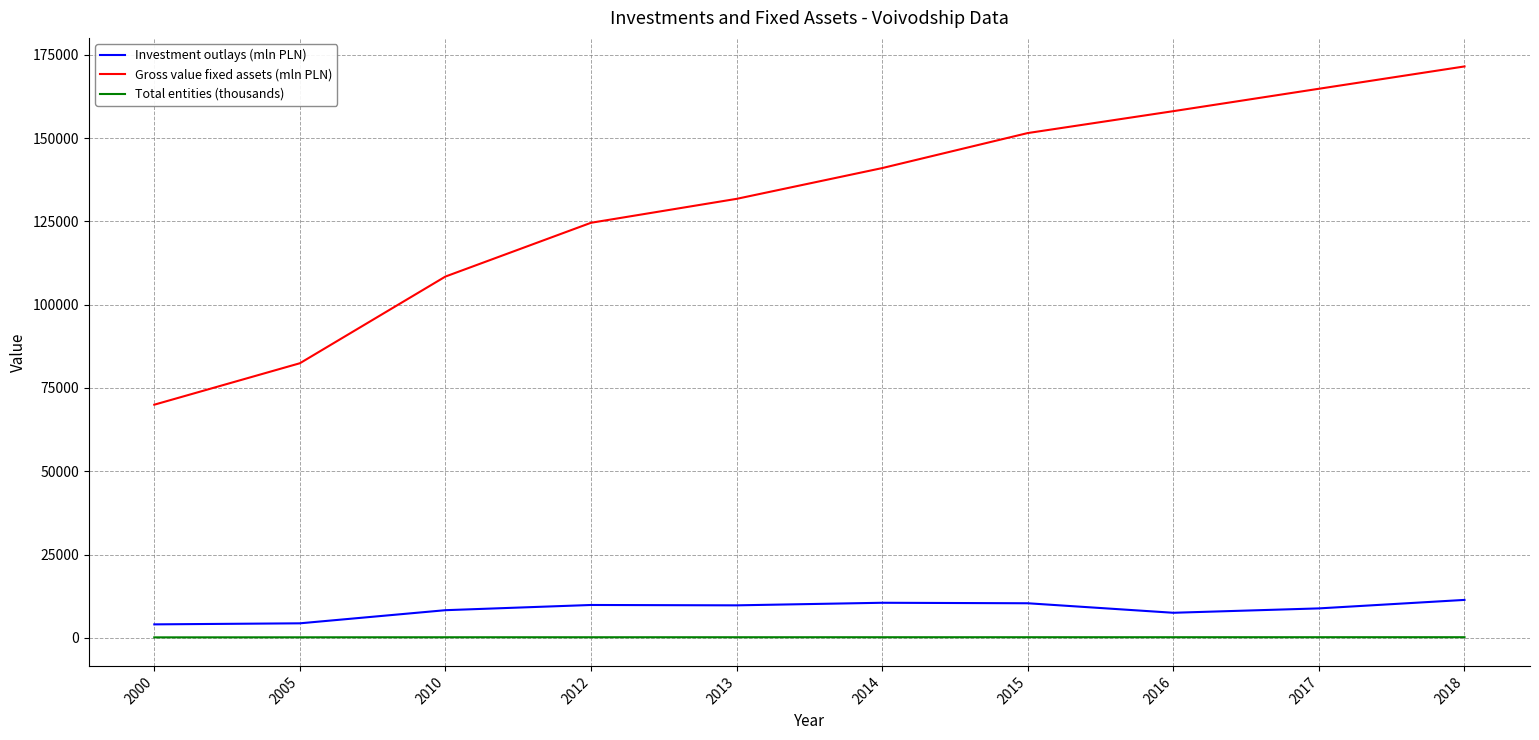

List the series in order of their peak value, lowest first.

Total entities (thousands), Investment outlays (mln PLN), Gross value fixed assets (mln PLN)